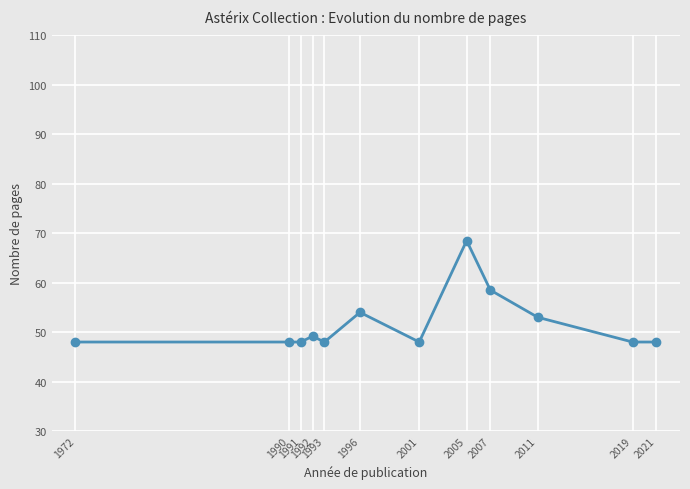

Reading left to right, list all the values displayed in this chart.

1972=48.0	1990=48.0	1991=48.0	1992=49.2	1993=48.0	1996=54.0	2001=48.0	2005=68.5	2007=58.5	2011=53.0	2019=48.0	2021=48.0